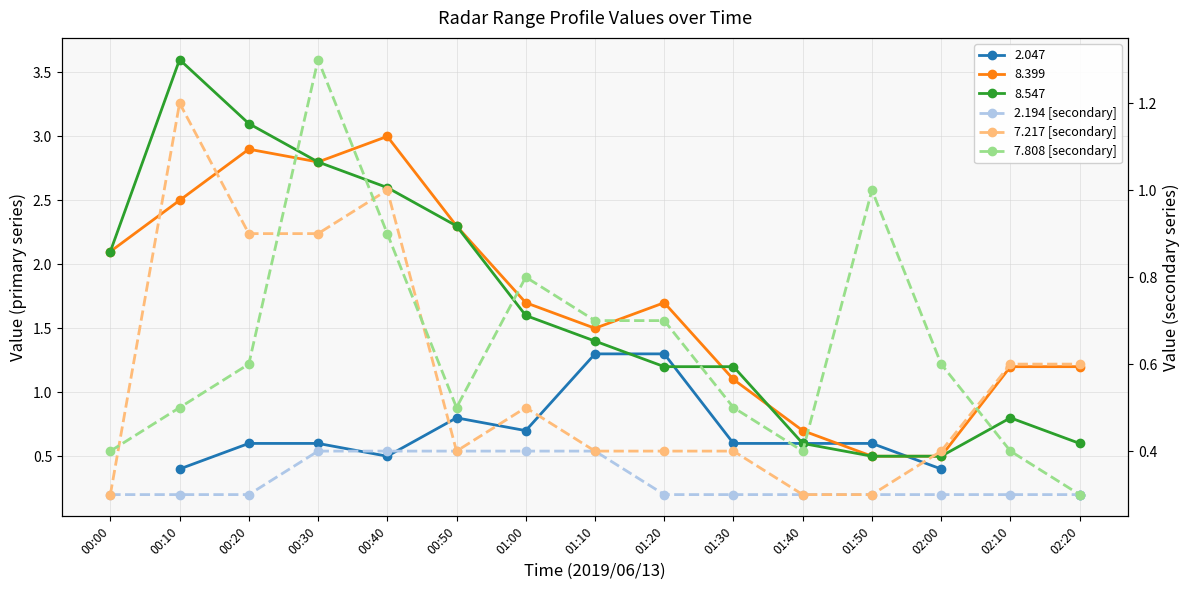

True or false: 2.194 [secondary] has more than 2 points higher than both neighbors.

False